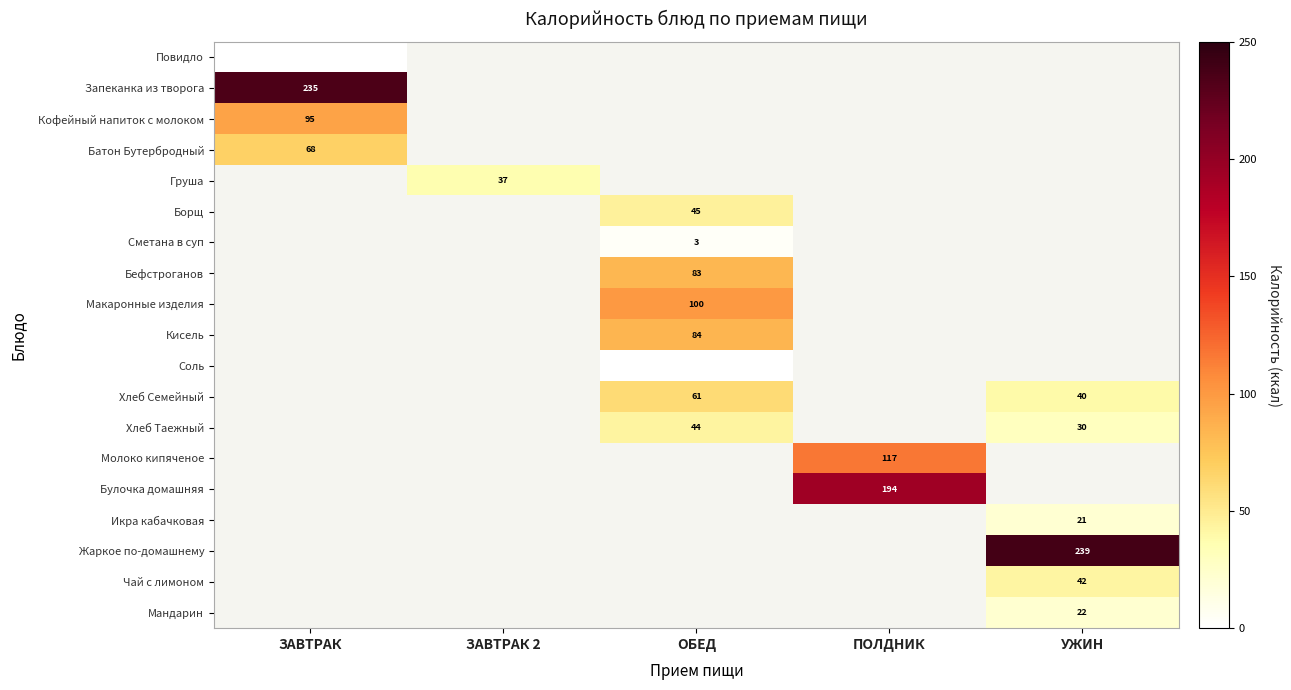

Is it true that Сметана в суп equals 3 at ОБЕД?

True